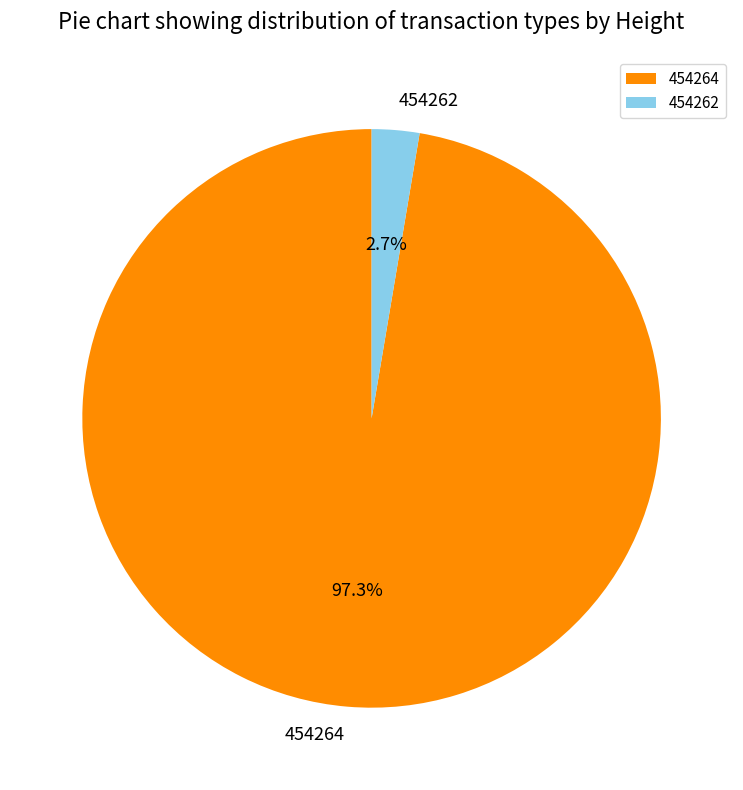

What is the smallest slice in the pie chart?

454262